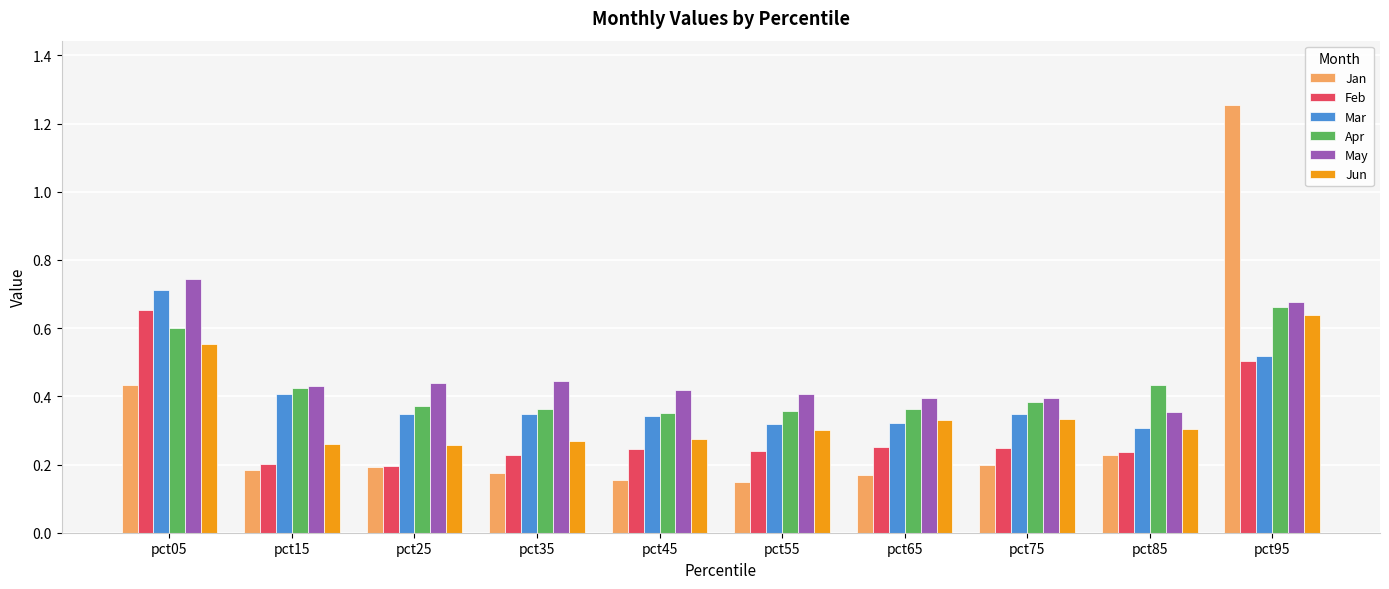

True or false: Mar has a value of 0.2 at pct95.

False